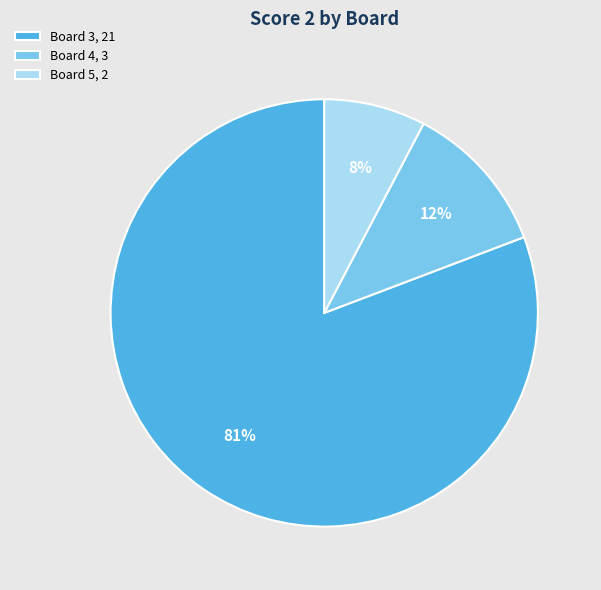

True or false: Board 5, 2 accounts for 14% of the total.

False